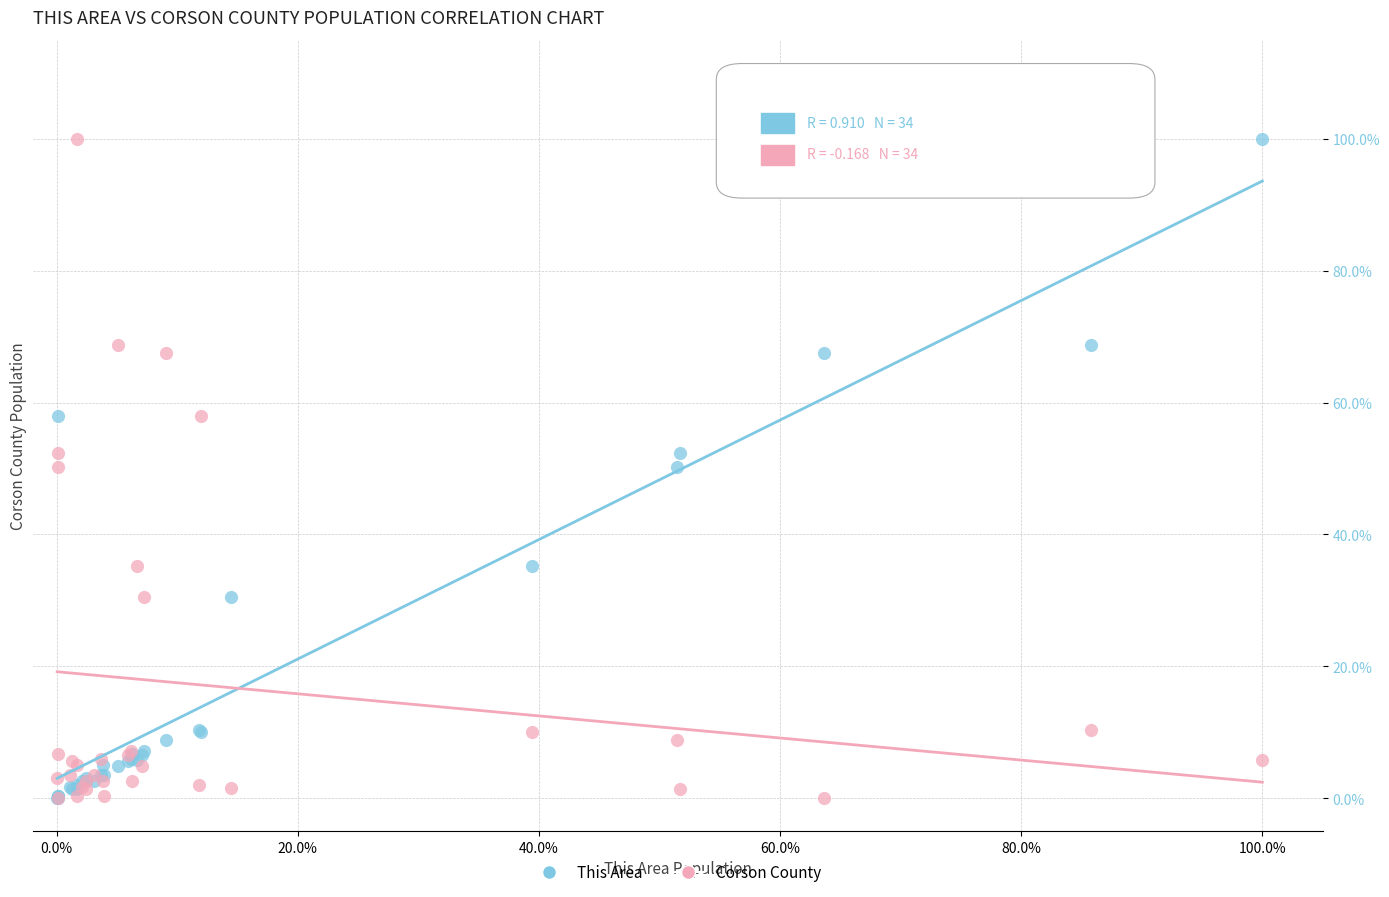

What are all the series names shown in the legend?

This Area, Corson County